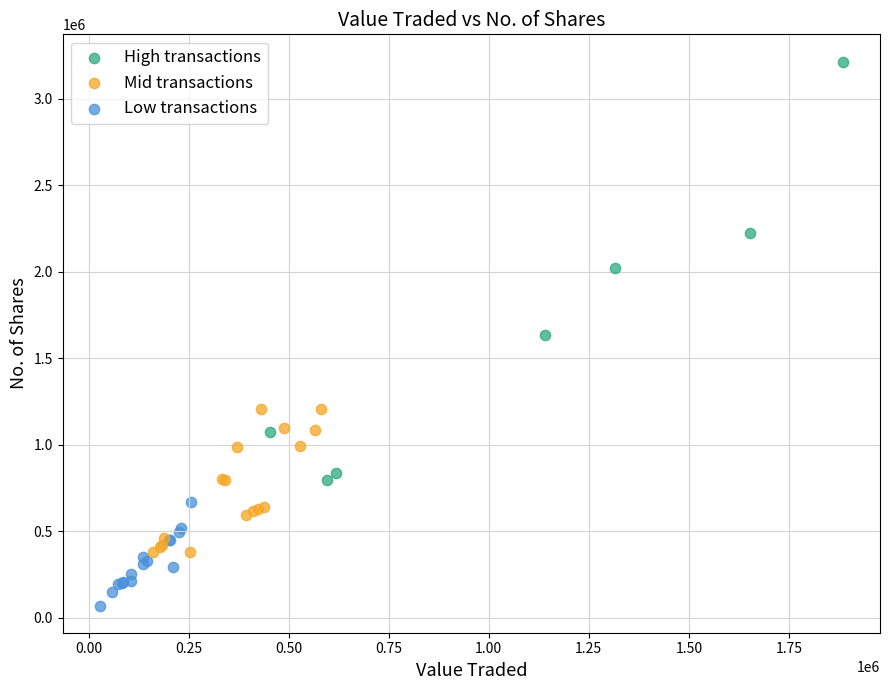

What are all the series names shown in the legend?

High transactions, Mid transactions, Low transactions